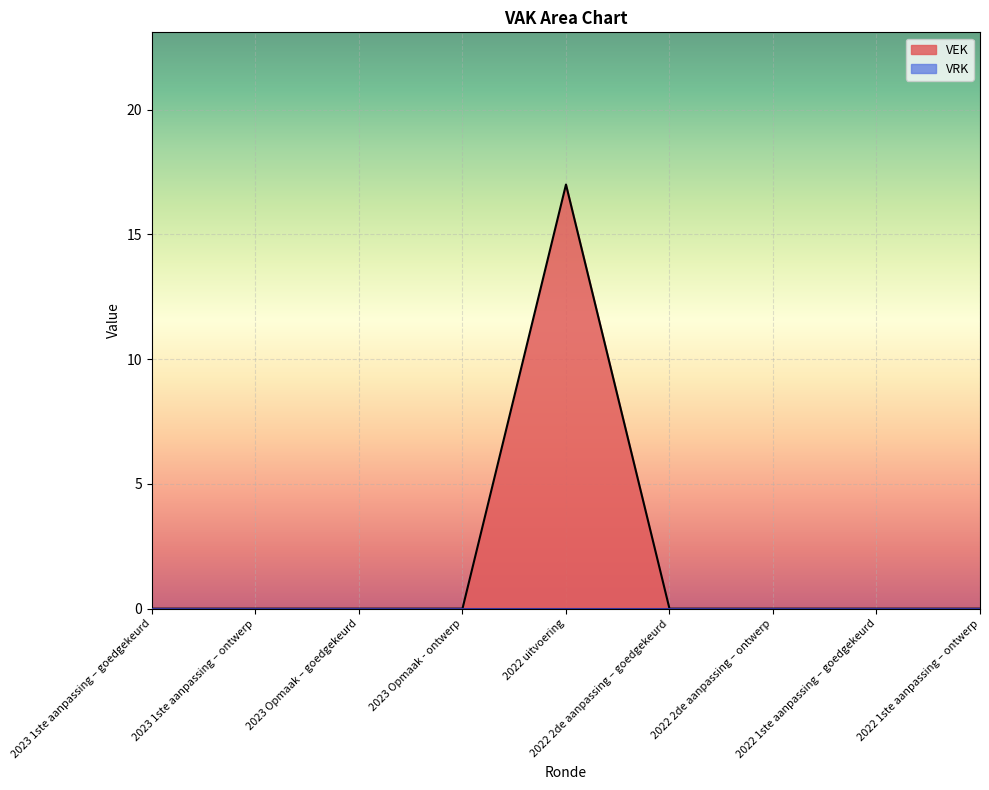

Which category has the highest value across all series?

2022 uitvoering